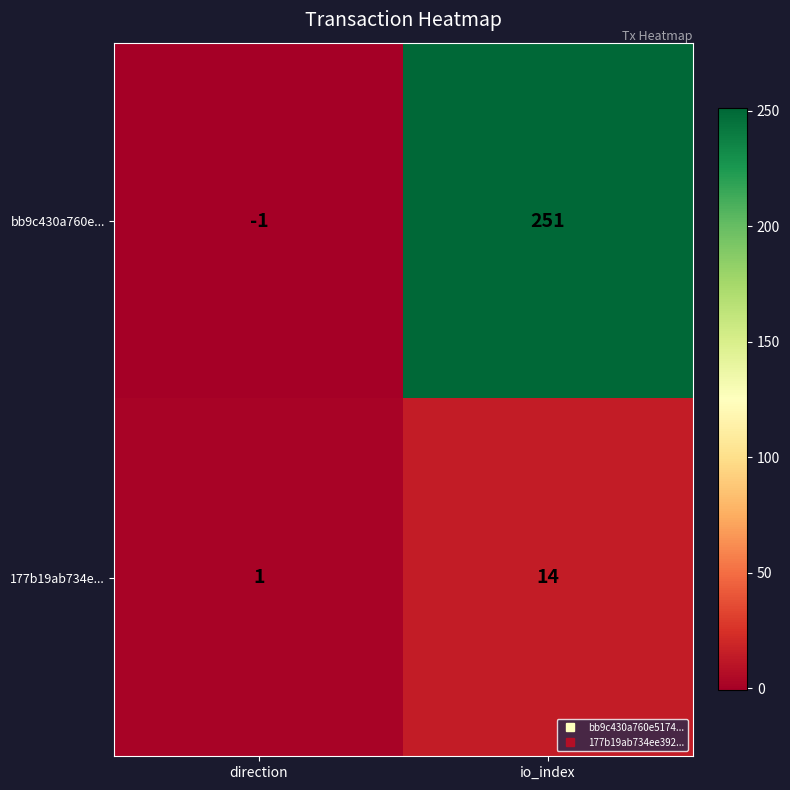

List the series in order of their overall mean, highest first.

bb9c430a760e..., 177b19ab734e...